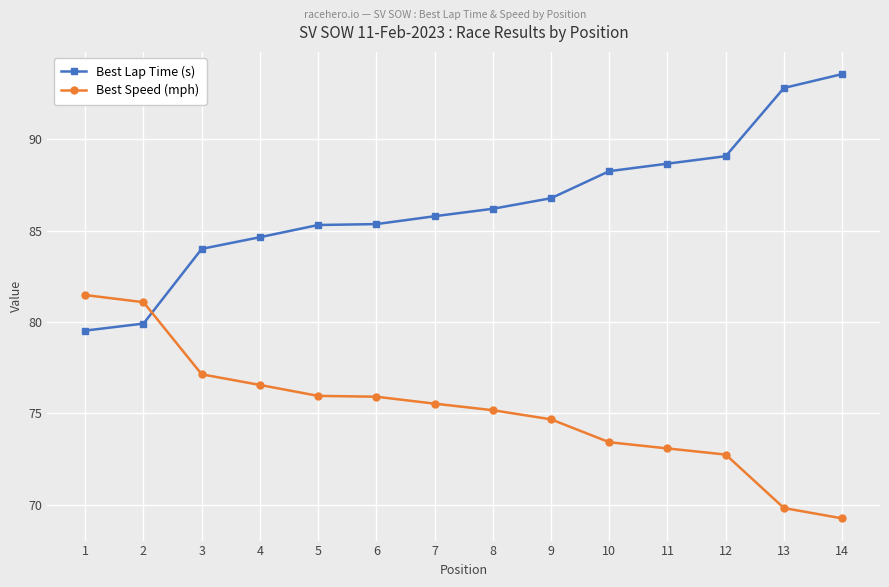

How many times do Best Speed (mph) and Best Lap Time (s) cross each other?

1